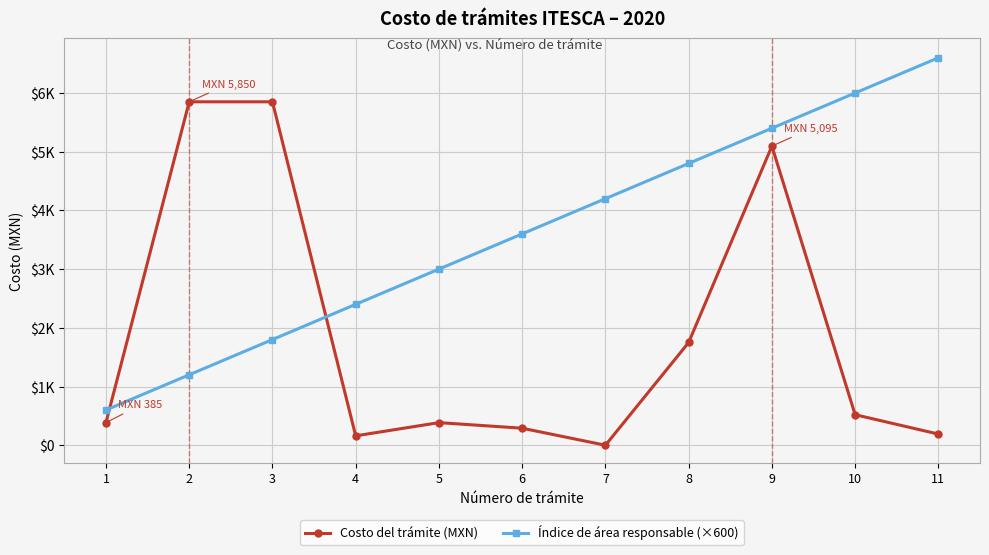

Between 2 and 1, which is larger?

2